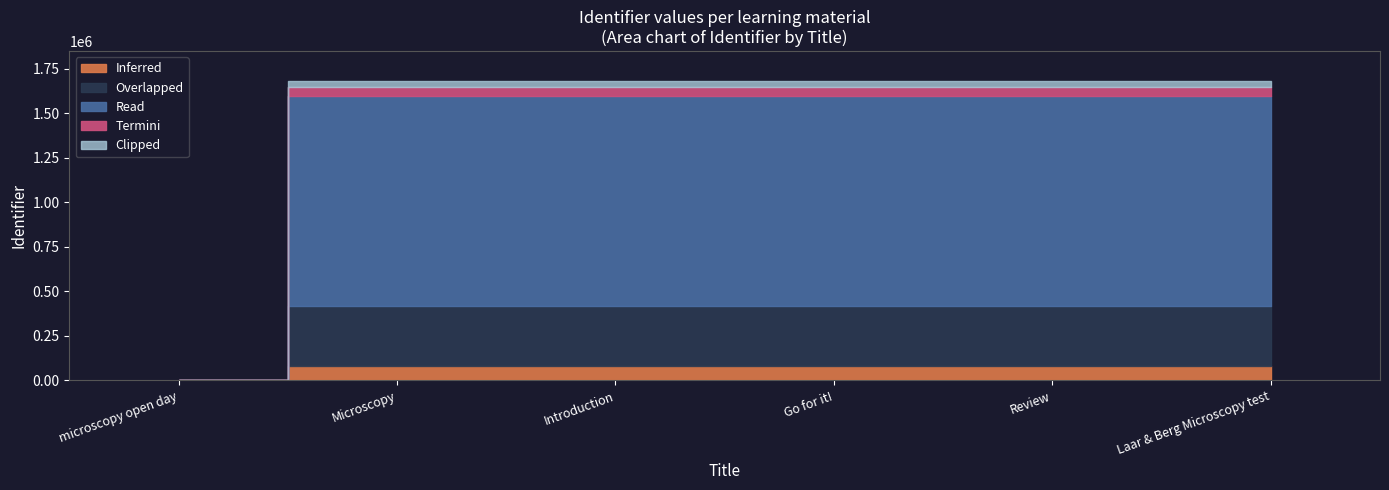

At which label does the data first exceed 1679583?

Go for it!